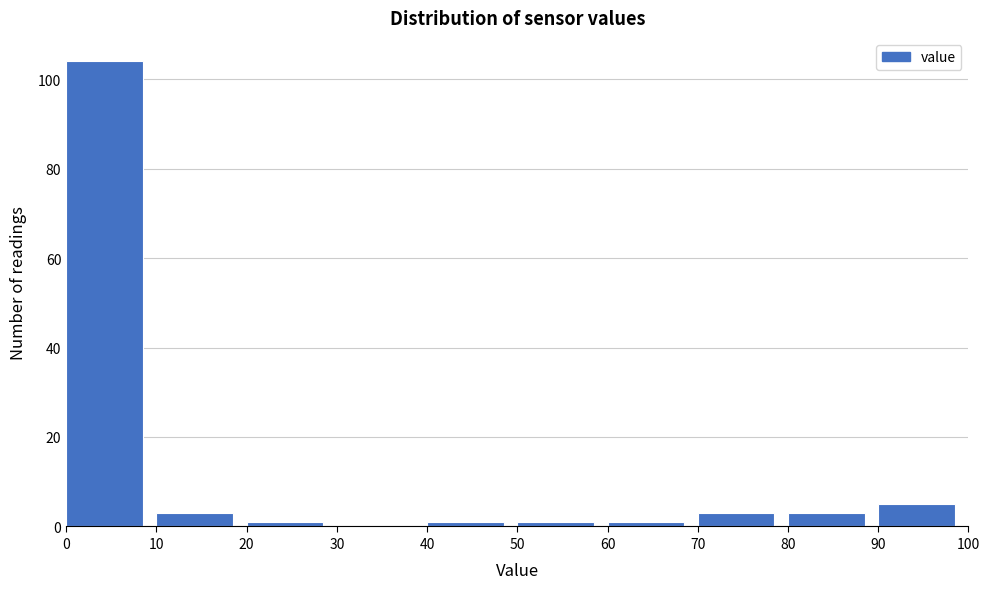

Reading left to right, list every bar in this chart as the range it spans on the x-axis followed by its height. The values are not printed on the chart, so give them approximately, as read against the axis.

0 to 10: 104
10 to 20: 4
20 to 30: under 2
30 to 40: 0
40 to 50: under 2
50 to 60: under 2
60 to 70: under 2
70 to 80: 4
80 to 90: 4
90 to 100: 6